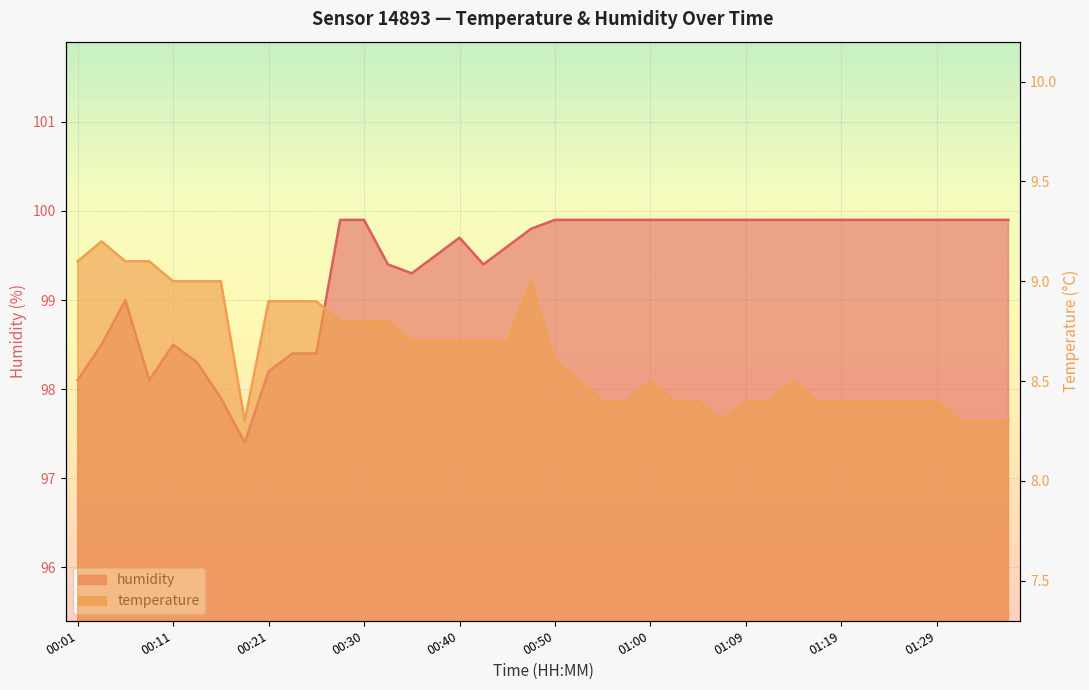

What is the label of the 12th point from the left?

00:28